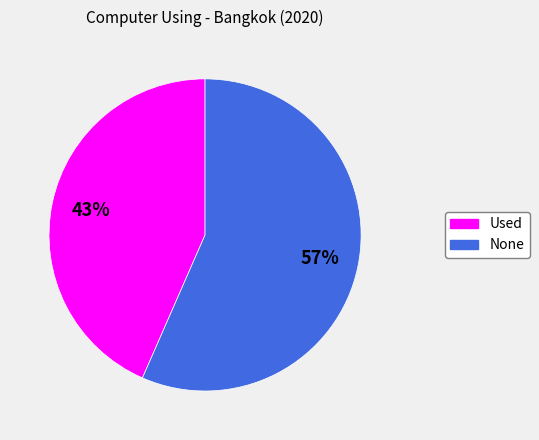

To the nearest percent, what is the combined percentage of None and Used?

100%